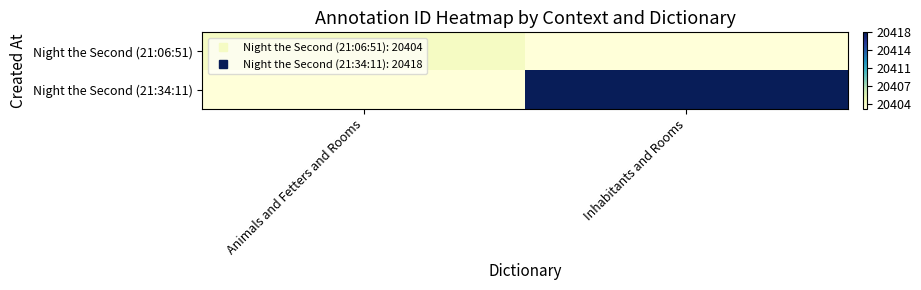

Reading right to left, transcribe all the data shown in this chart.

Night the Second (21:06:51): Inhabitants and Rooms=20403	Animals and Fetters and Rooms=20404
Night the Second (21:34:11): Inhabitants and Rooms=20418	Animals and Fetters and Rooms=20403